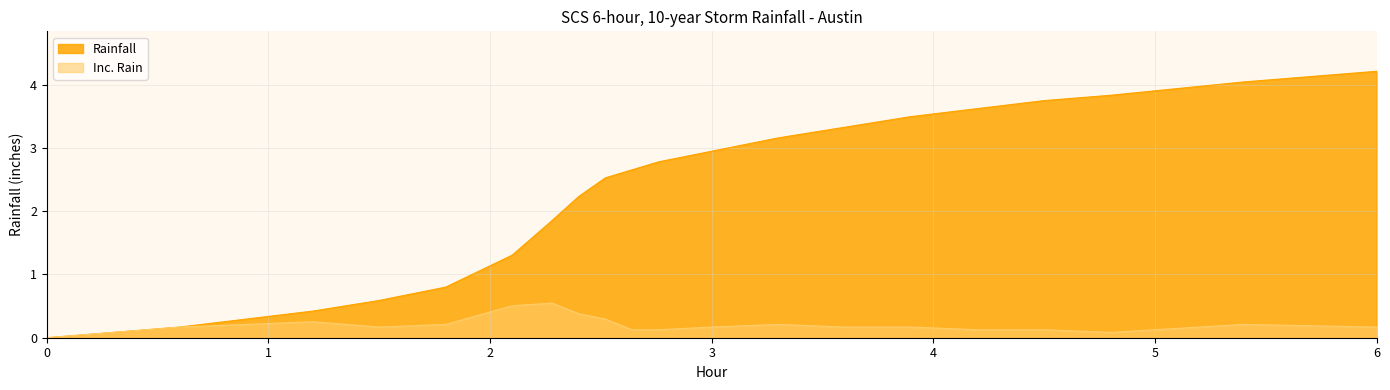

How many values in Rainfall are above zero?

19